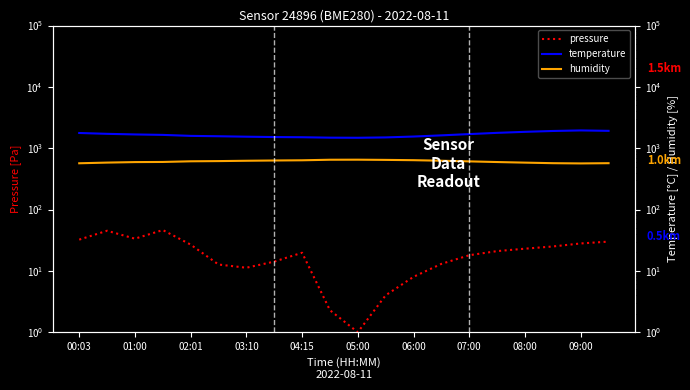

Is it true that pressure equals 3.6 at 06:00?

False